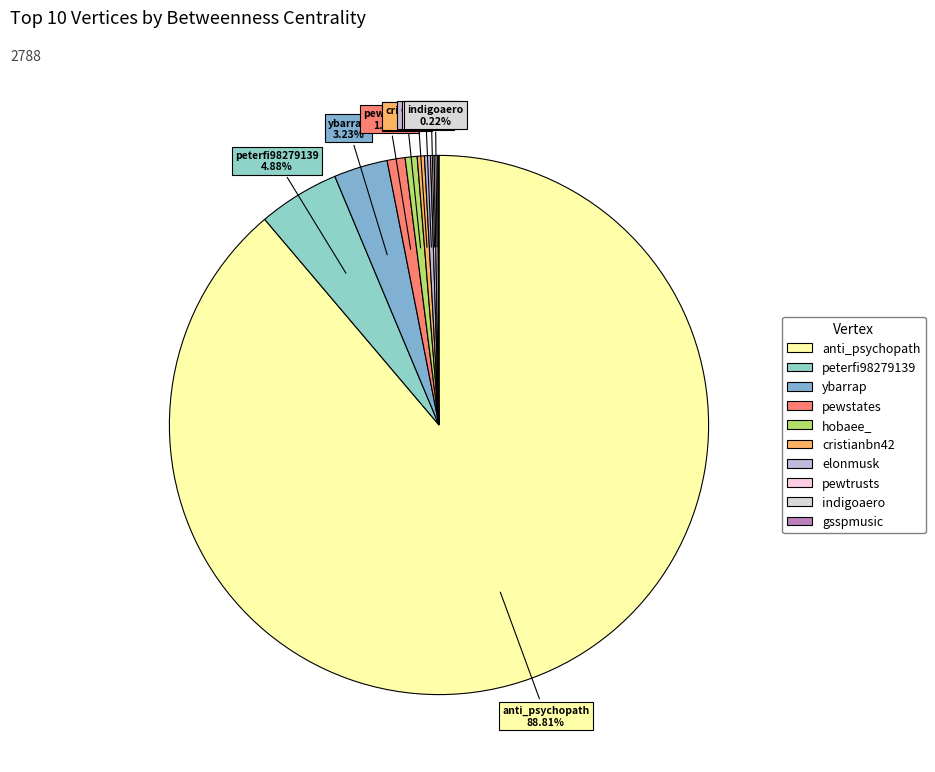

Rank the categories by value from lowest to highest.

gsspmusic, pewtrusts, indigoaero, elonmusk, cristianbn42, hobaee_, pewstates, ybarrap, peterfi98279139, anti_psychopath